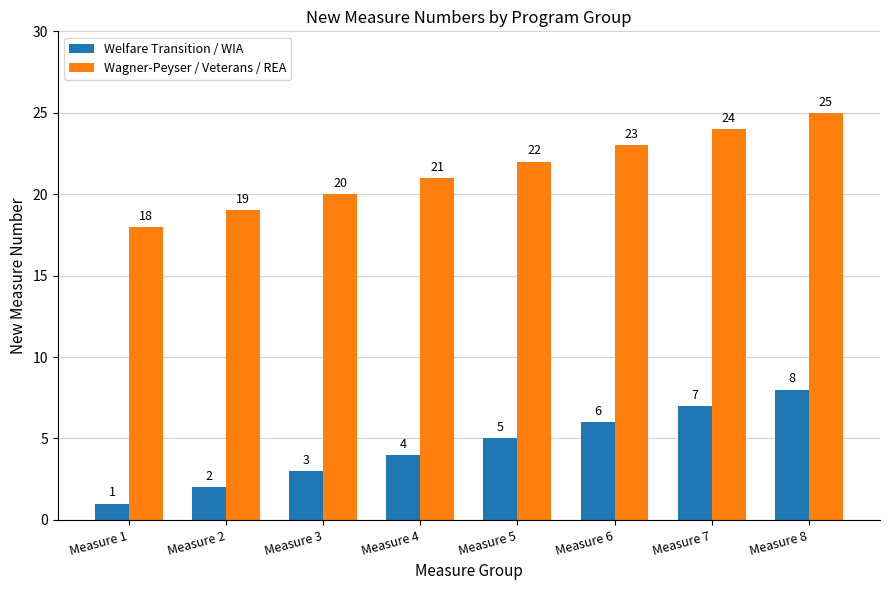

Which series has the largest total across all categories?

Wagner-Peyser / Veterans / REA